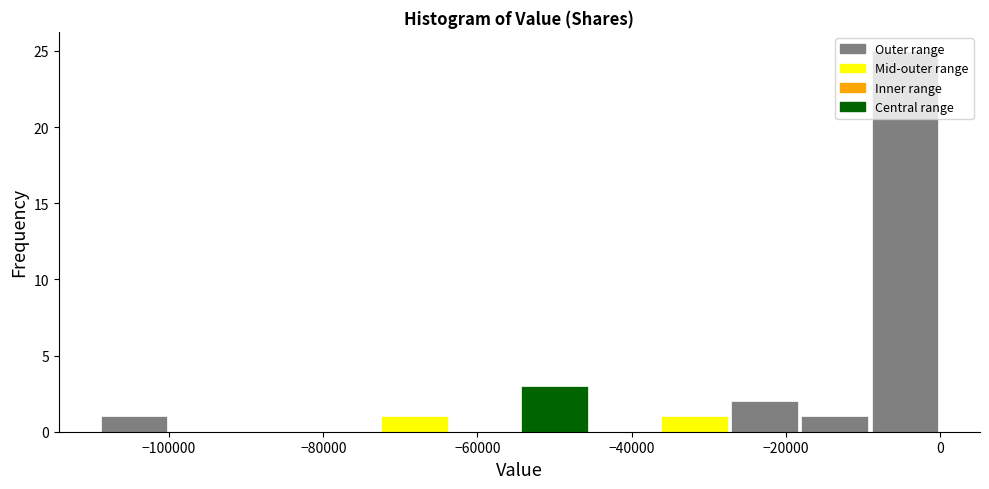

Which range on the x-axis has the tallest bar?

-10000 to 0